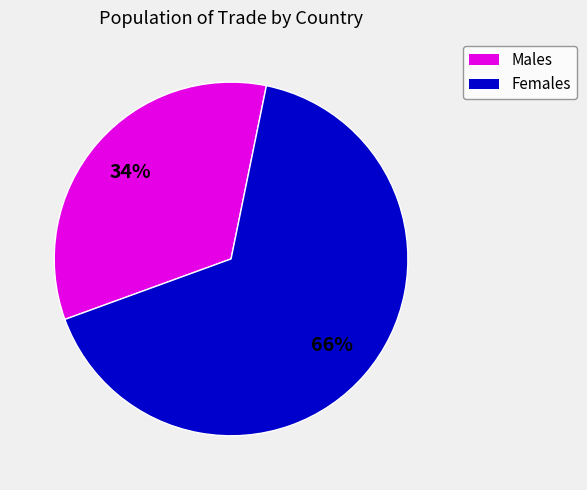

How many slices are in this pie chart?

2